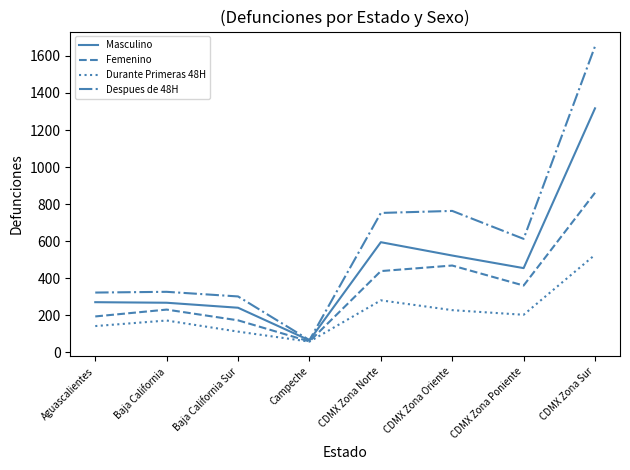

What is the highest value of the Despues de 48H series?

1652